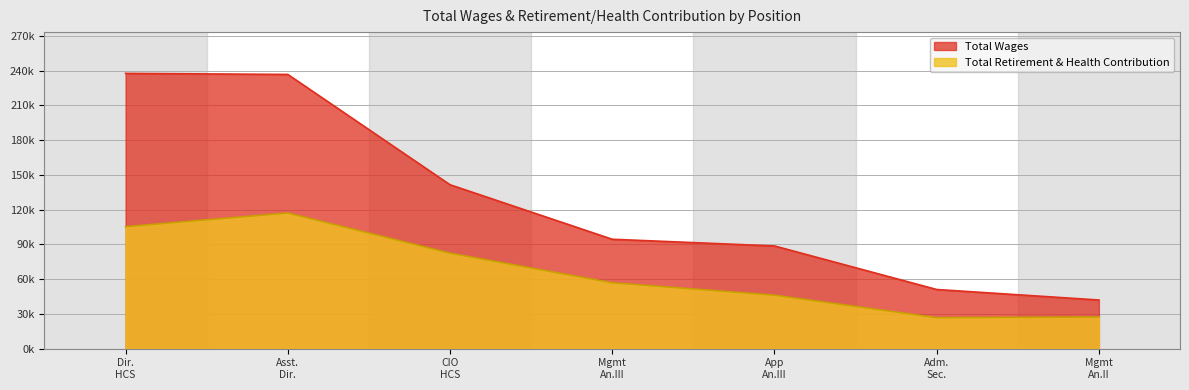

The value of Total Retirement & Health Contribution at Mgmt An.III is 56854. True or false?

True